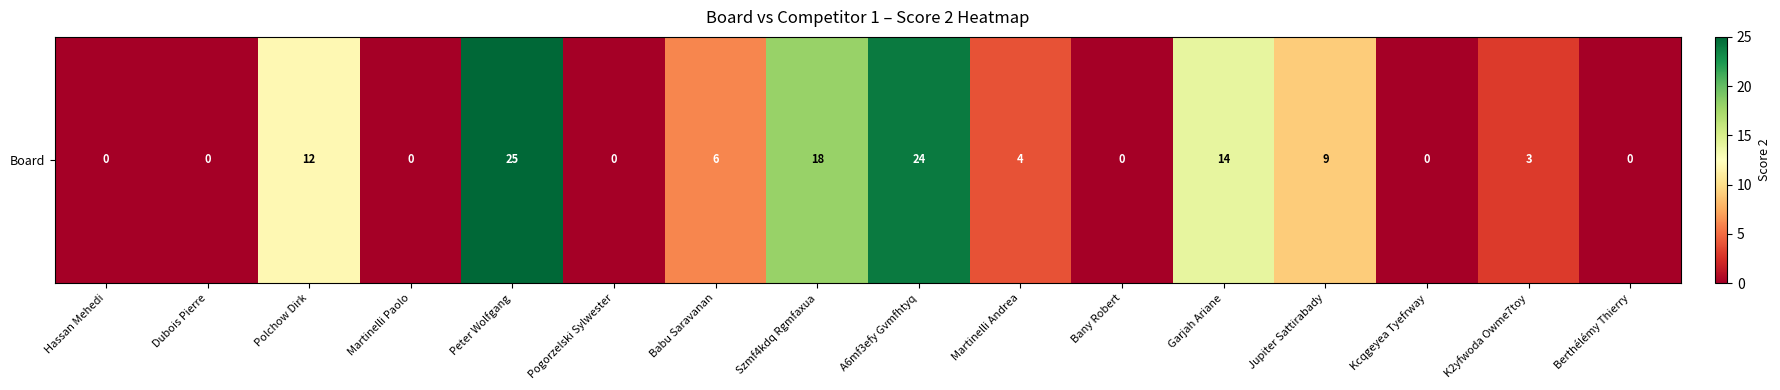

At which category does the chart reach its peak across all series?

Peter Wolfgang